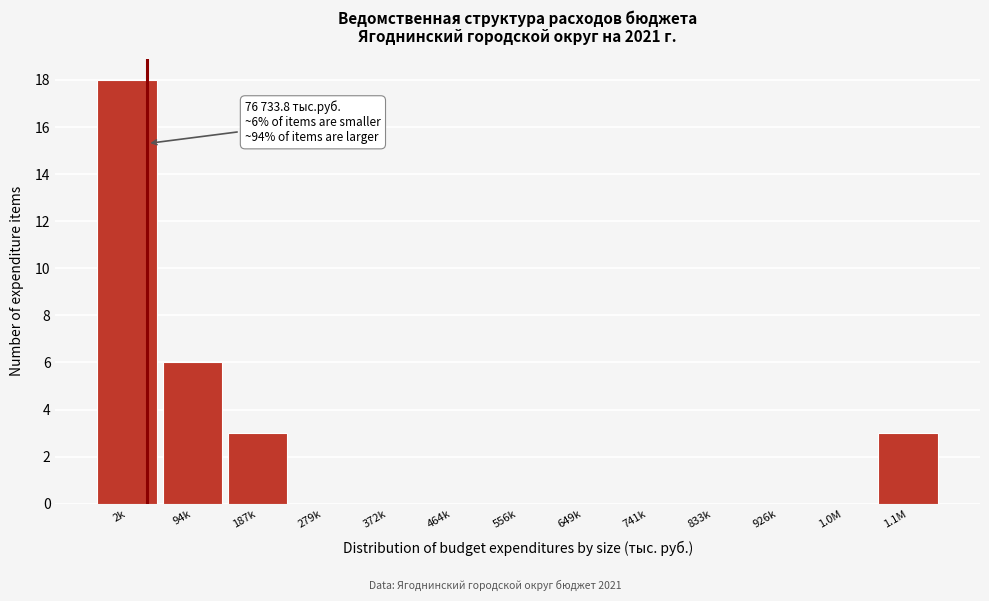

Reading left to right, list all the values displayed in this chart.

2k=18	94k=6	187k=3	279k=0	372k=0	464k=0	556k=0	649k=0	741k=0	833k=0	926k=0	1.0M=0	1.1M=3